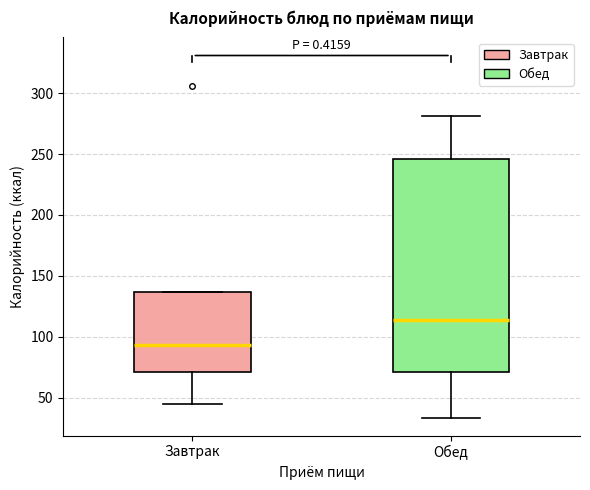

Reading left to right, transcribe this box plot: for each box, give where its median line is, the range the box spans, and where its two whiskers end, as read against the y-axis. The values are not printed on the chart, so give them approximately, as read against the axis.

Завтрак: median 95, box 70 to 135, whiskers 45 to 135
Обед: median 115, box 70 to 245, whiskers 35 to 280